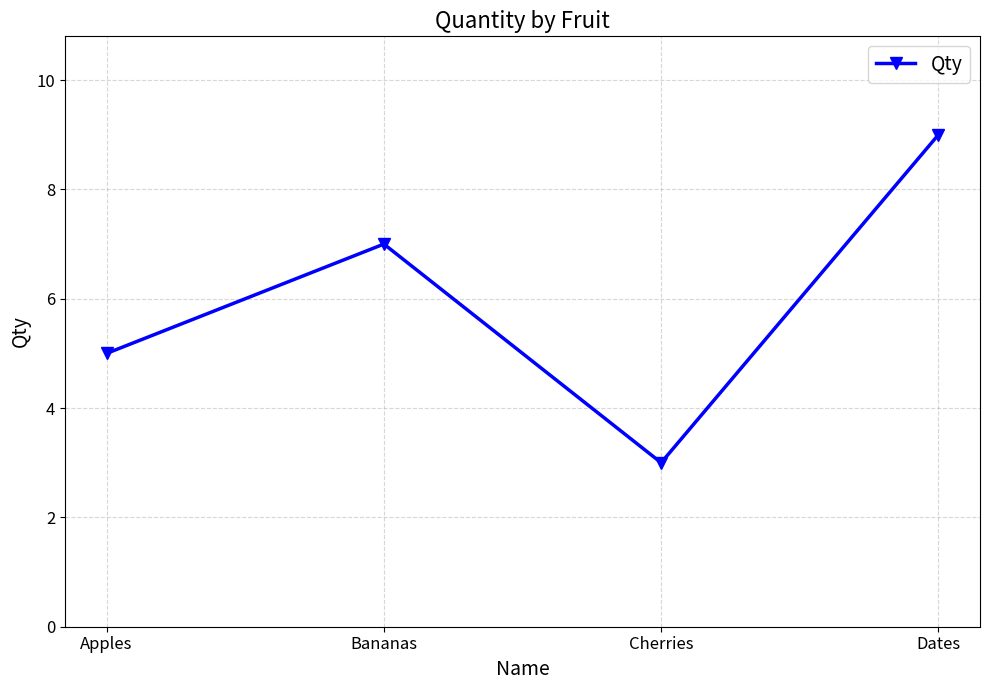

What is the value of the 4th point from the left?

9